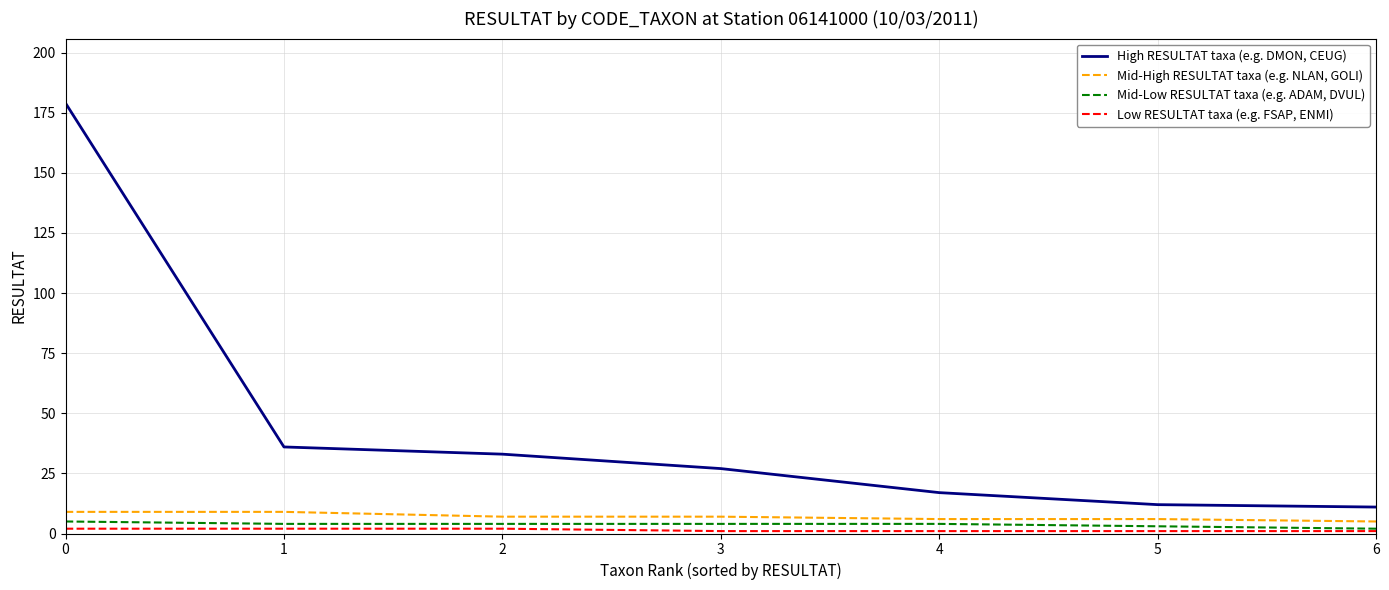

What is the total value across all series at 4?

28